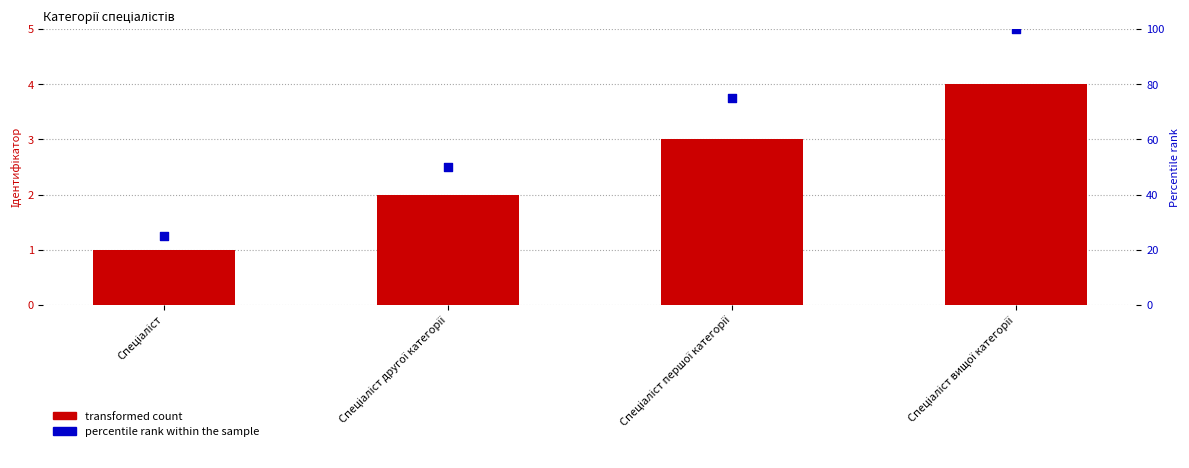

At how many categories does at least one series exceed 12?

4